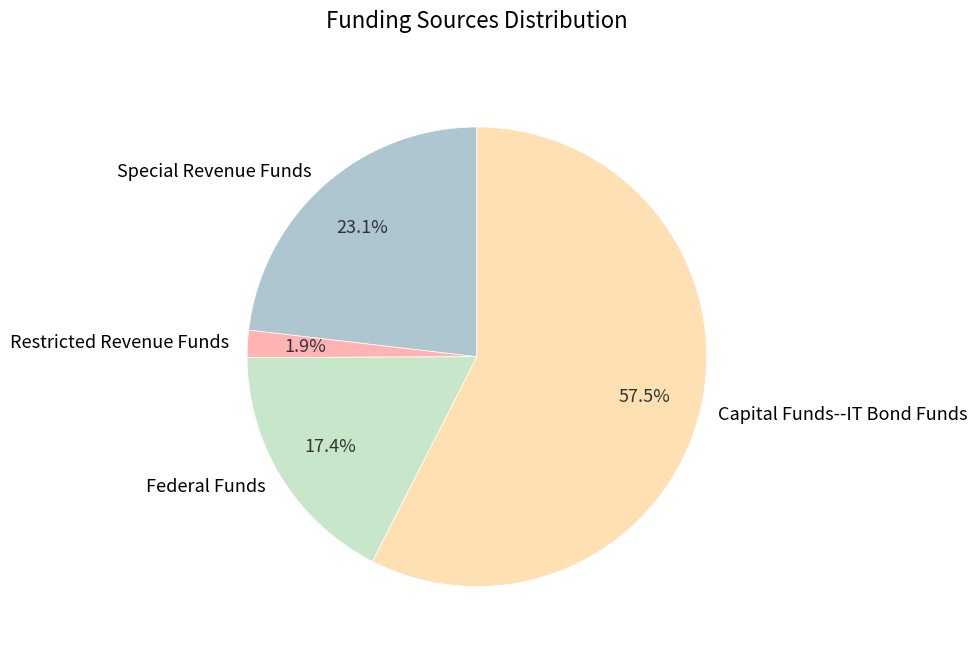

Which category has the smallest portion of the pie?

Restricted Revenue Funds